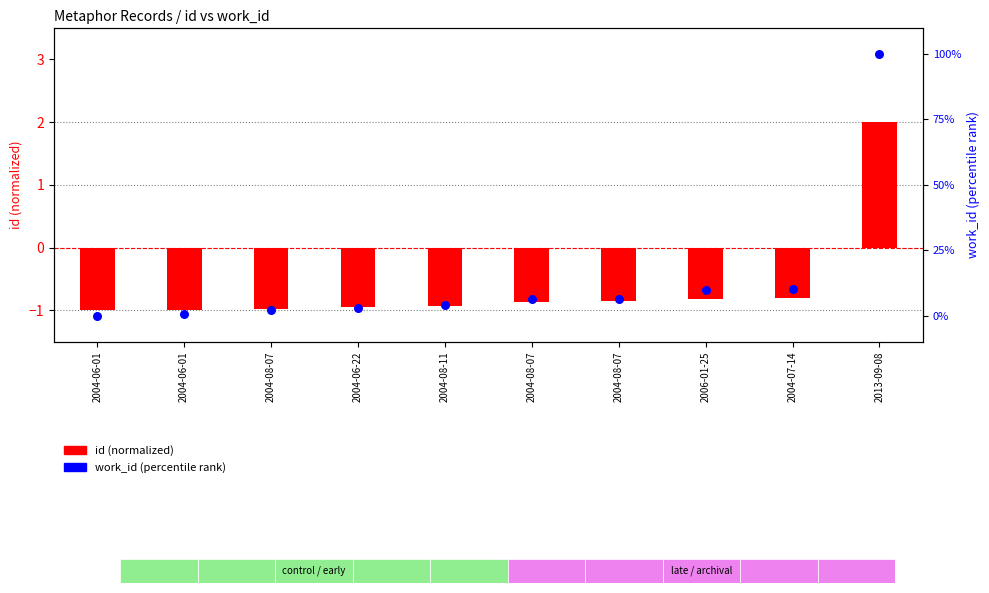

Which series has the largest total across all categories?

work_id (percentile)